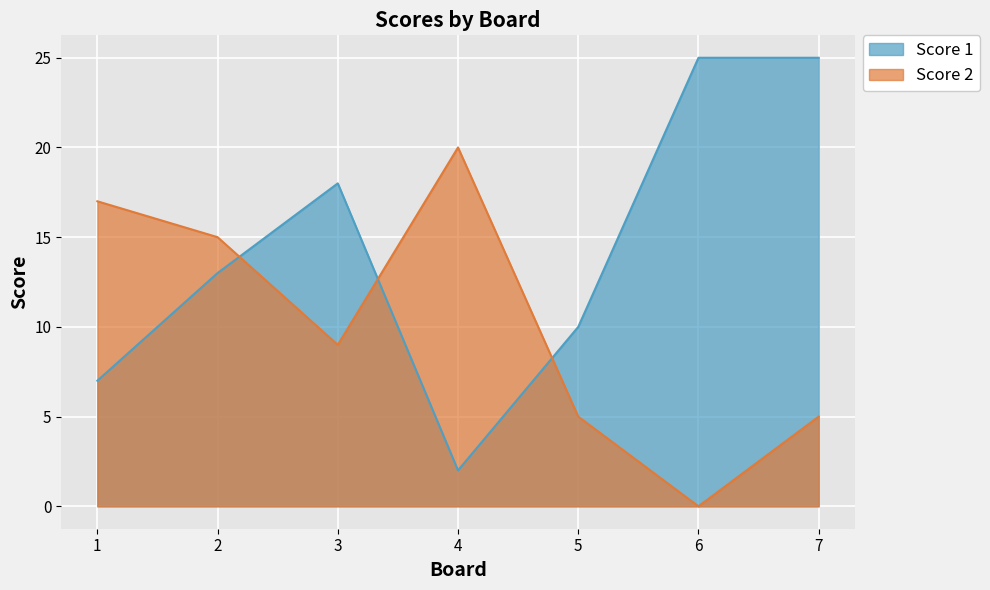

What is the average value of the Score 1 series?

14